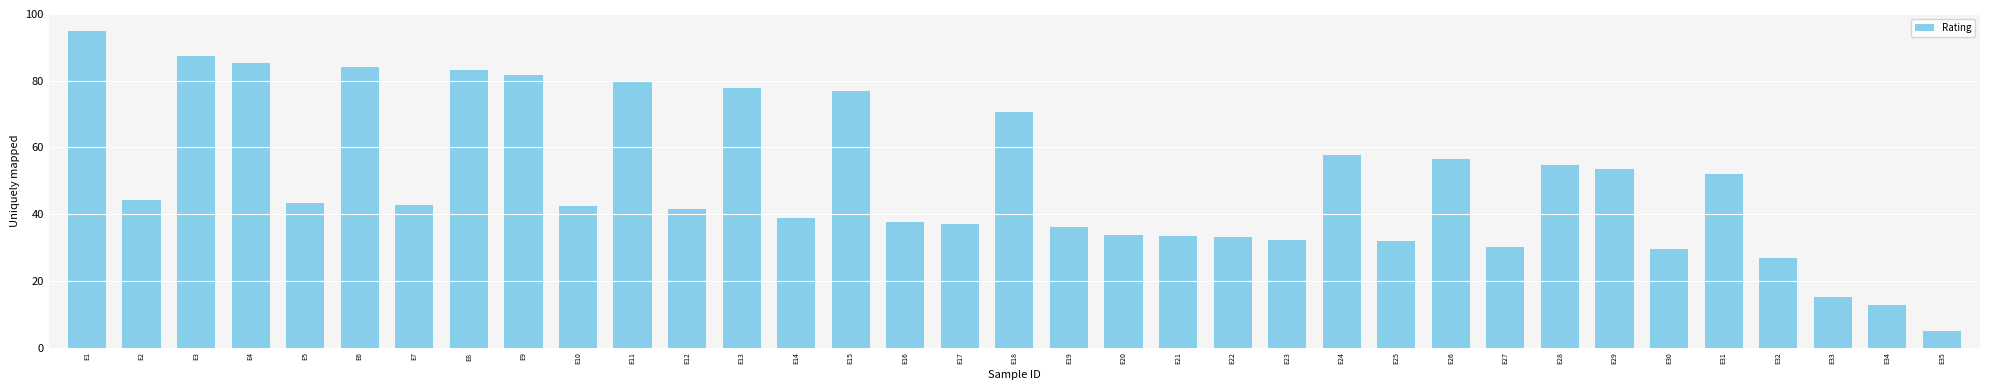

What is the sum of the values at E8 and E3?

170.7